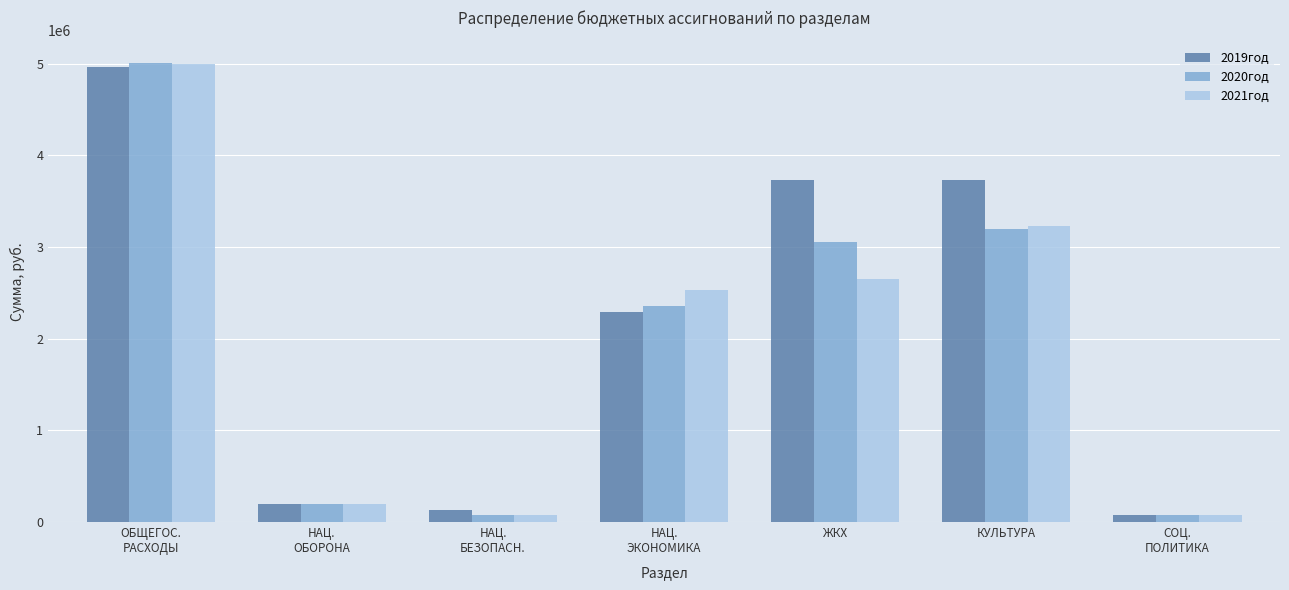

Which series changed the most between НАЦ.
ОБОРОНА and НАЦ.
БЕЗОПАСН.?

2020год